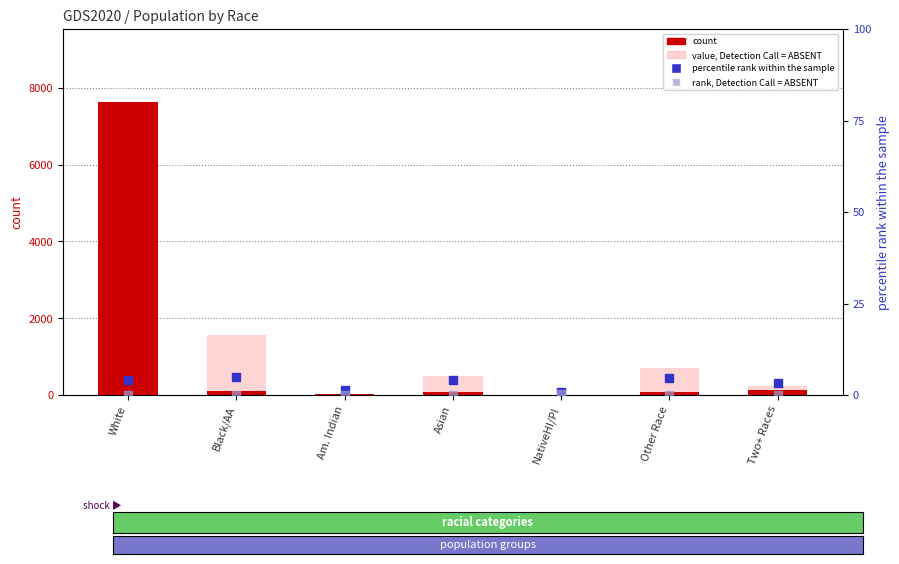

At which category is the sum across all series the highest?

White